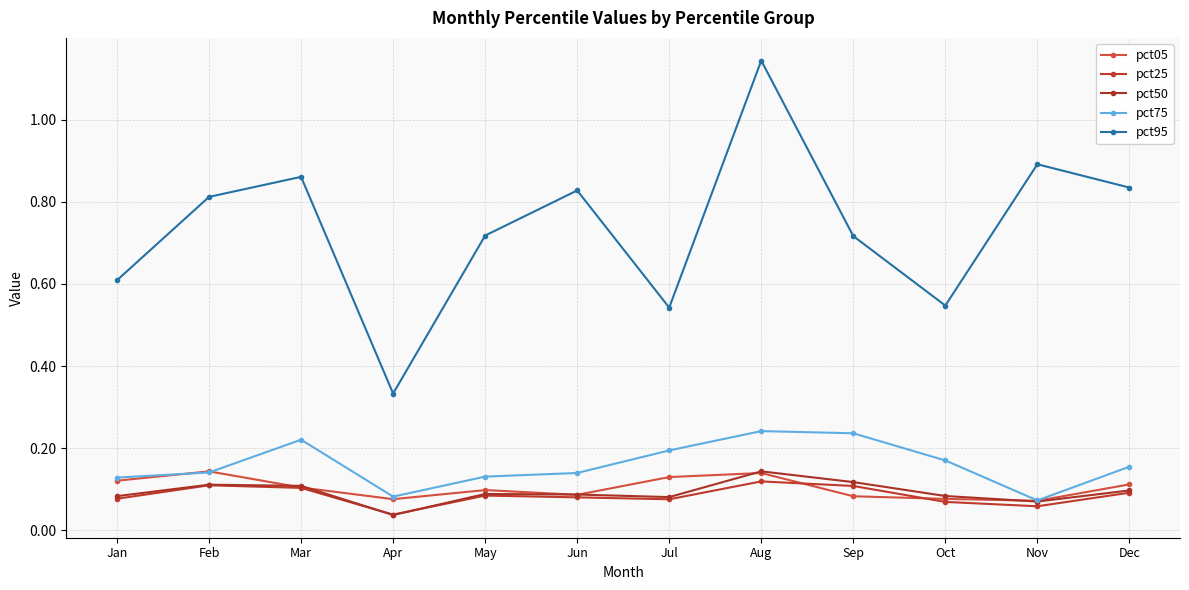

In pct05, how many points are lower than both neighbors (excluding endpoints)?

3